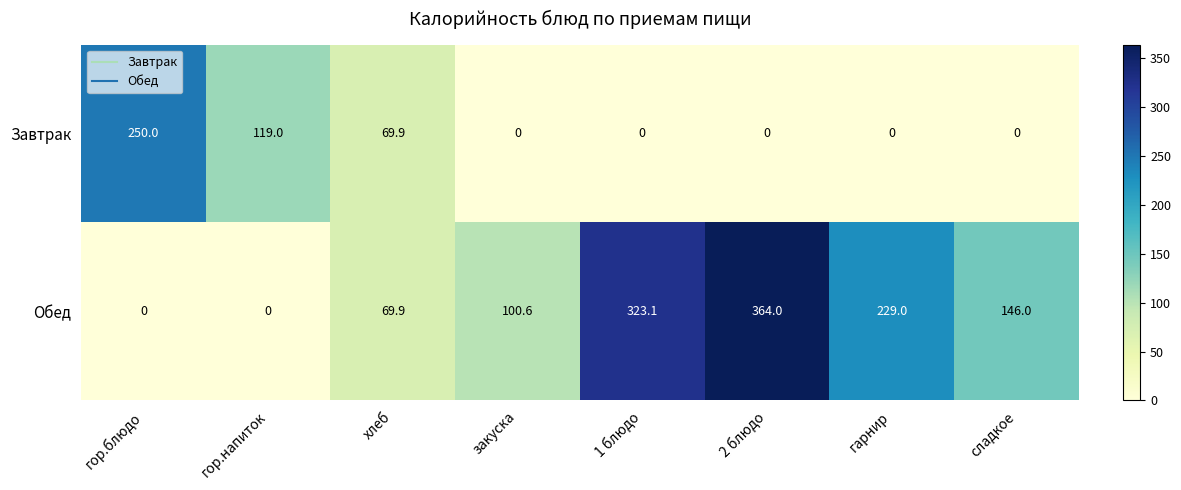

Which series has the largest total across all categories?

Обед